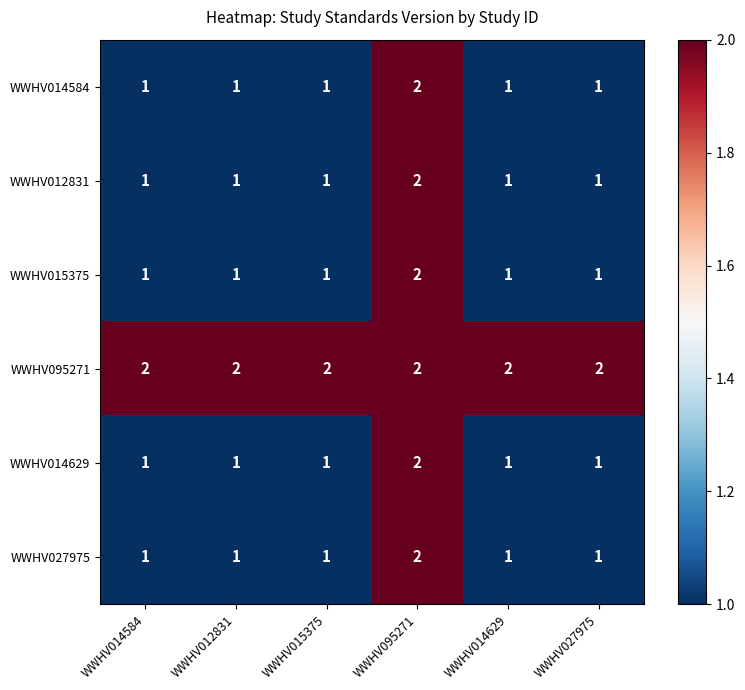

What is the sum of all WWHV015375 values?

7